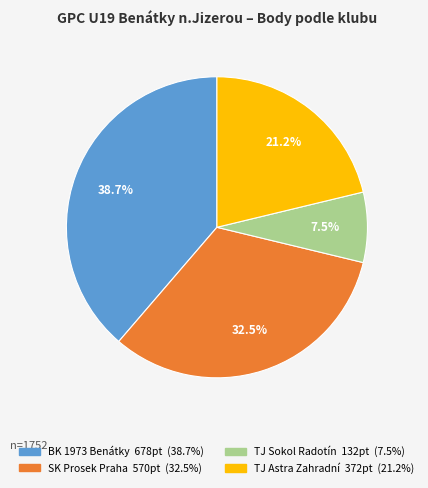

Is there any slice that represents more than half of the pie?

No